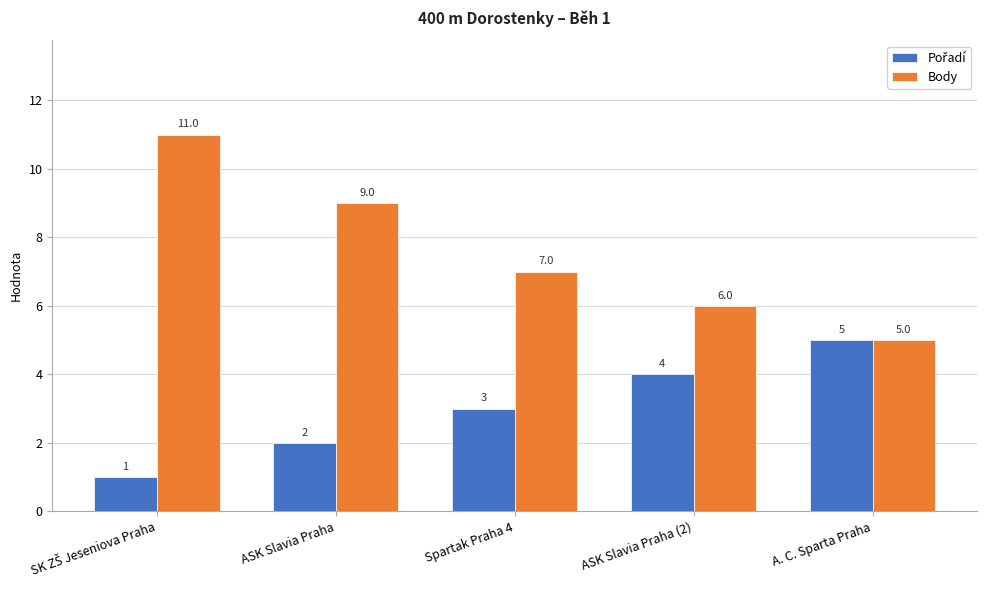

What is the difference between the second highest and minimum values in the Body series?

4